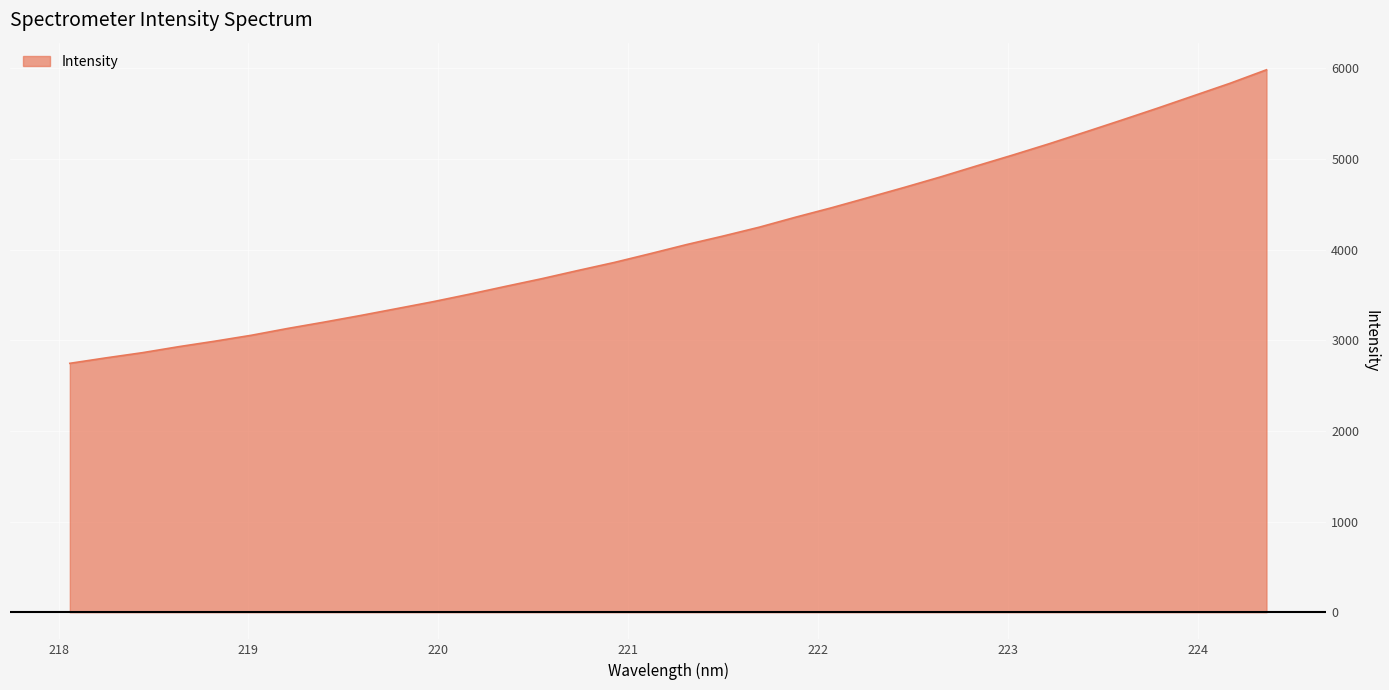

What is the minimum value shown in the chart?

2744.9